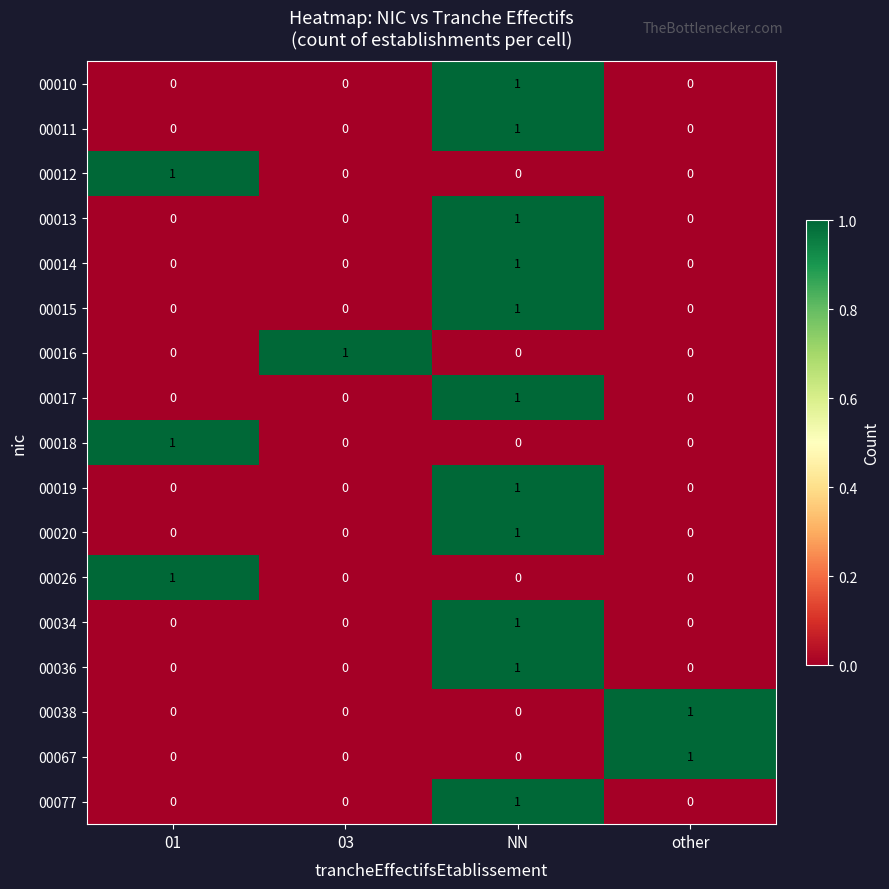

At how many categories does at least one series exceed 0?

4